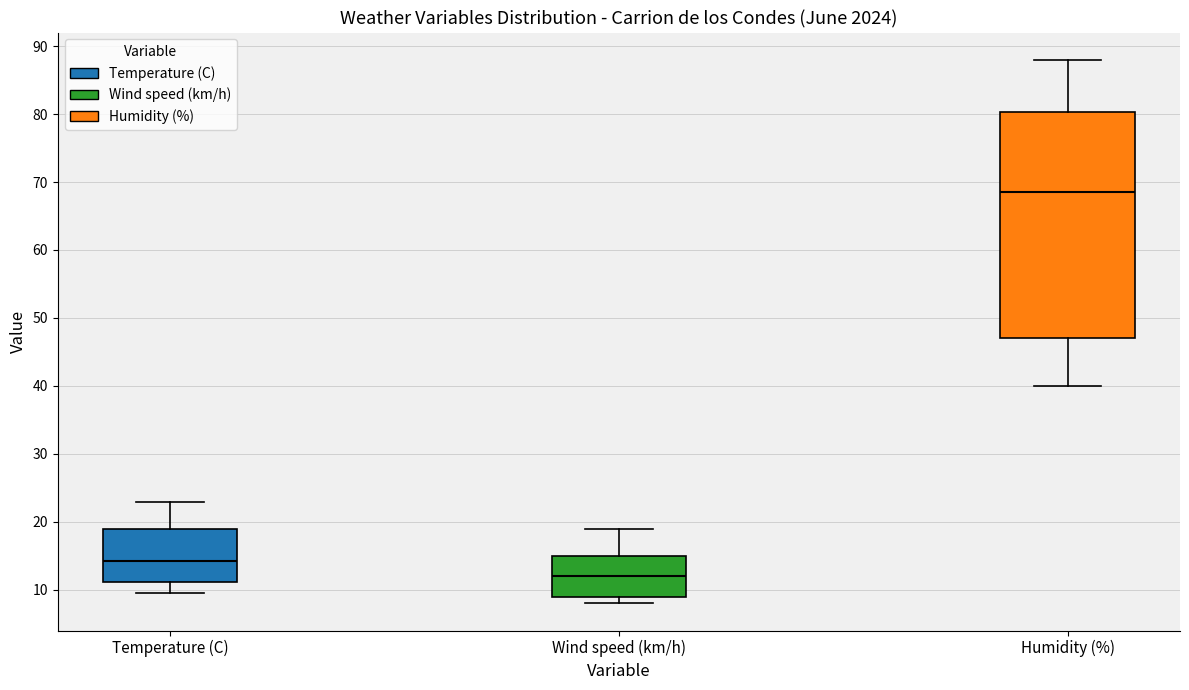

Where is the upper edge of the box for Humidity (%) on the y-axis? The values are not printed on the chart, so give them approximately, as read against the axis.

80